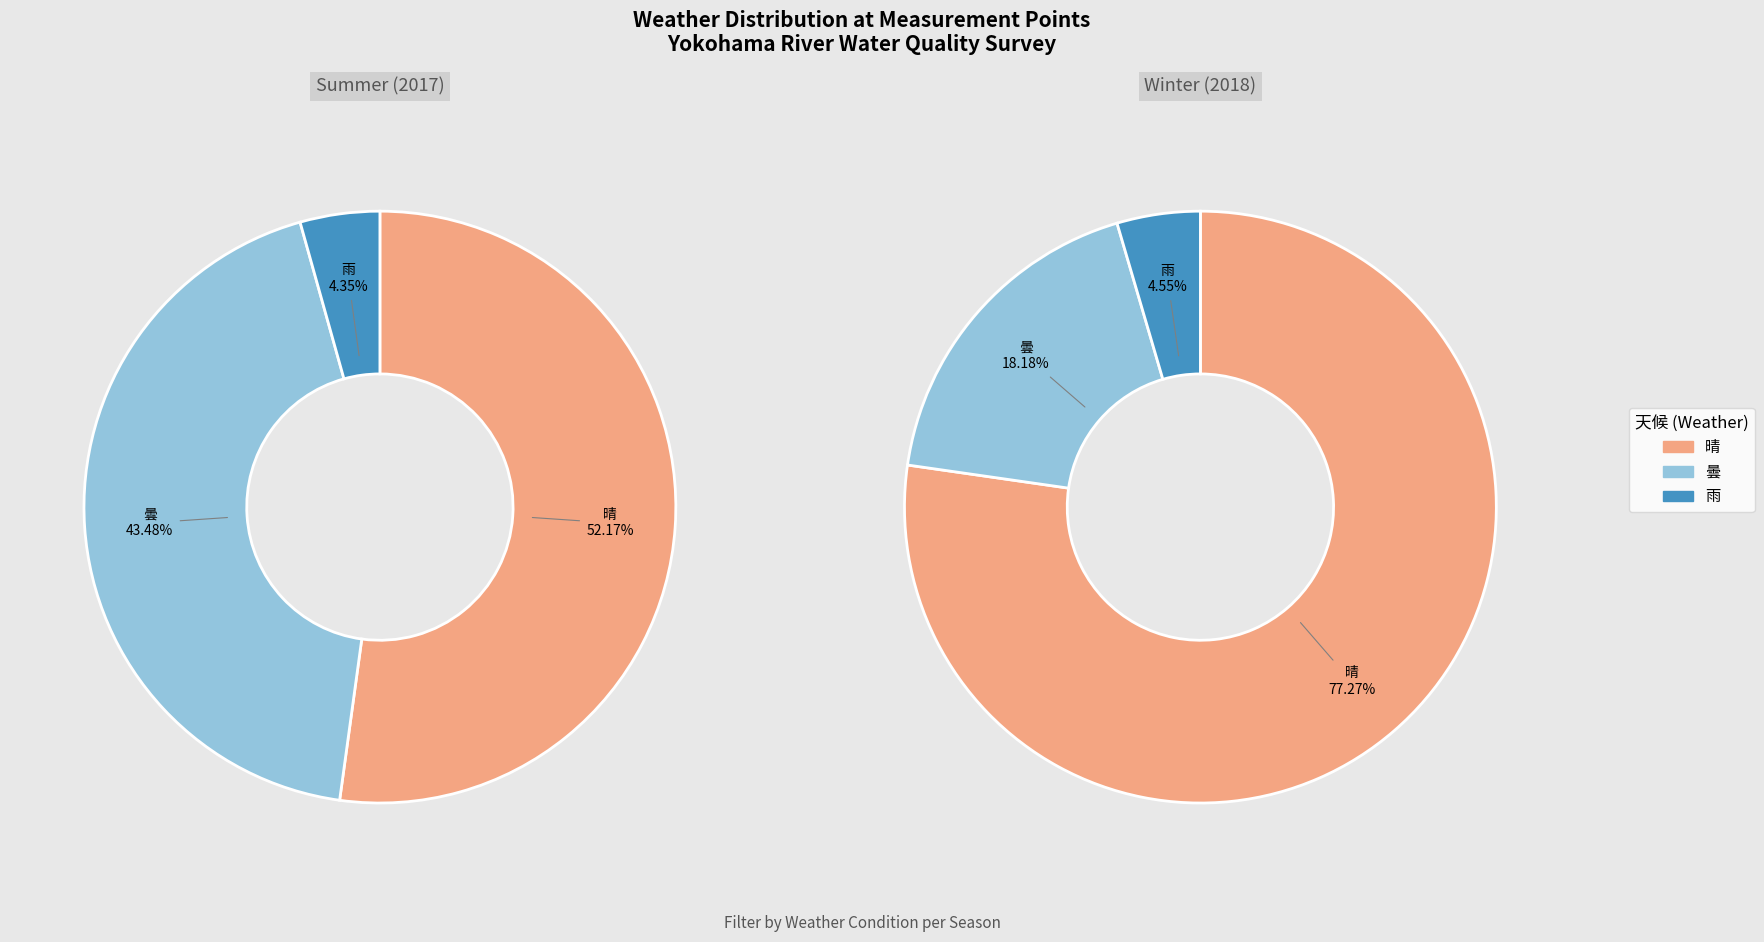

Count the number of slices in the pie.

3